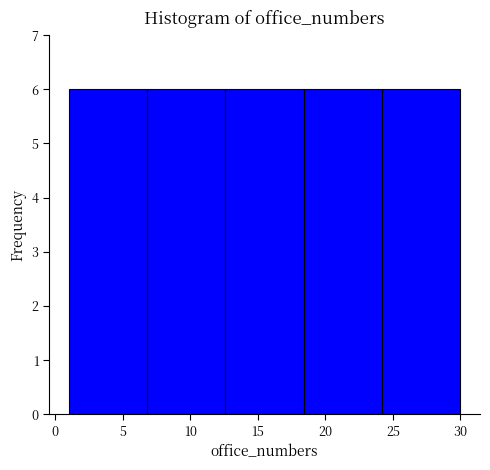

Reading left to right, list every bar in this chart as the range it spans on the x-axis followed by its height. Neither the bar edges nor the heights are printed on the chart, so give them approximately, as read against the axes.

1.0 to 6.8: 6
6.8 to 12.6: 6
12.6 to 18.4: 6
18.4 to 24.2: 6
24.2 to 30.0: 6